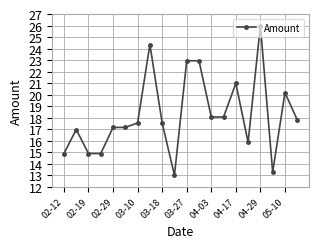

Does the chart display data point markers on the line(s)?

Yes